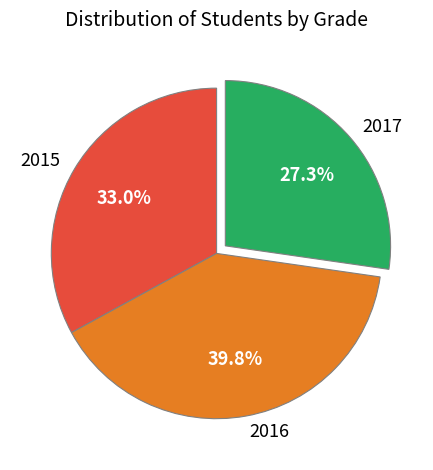

How many slices are in this pie chart?

3